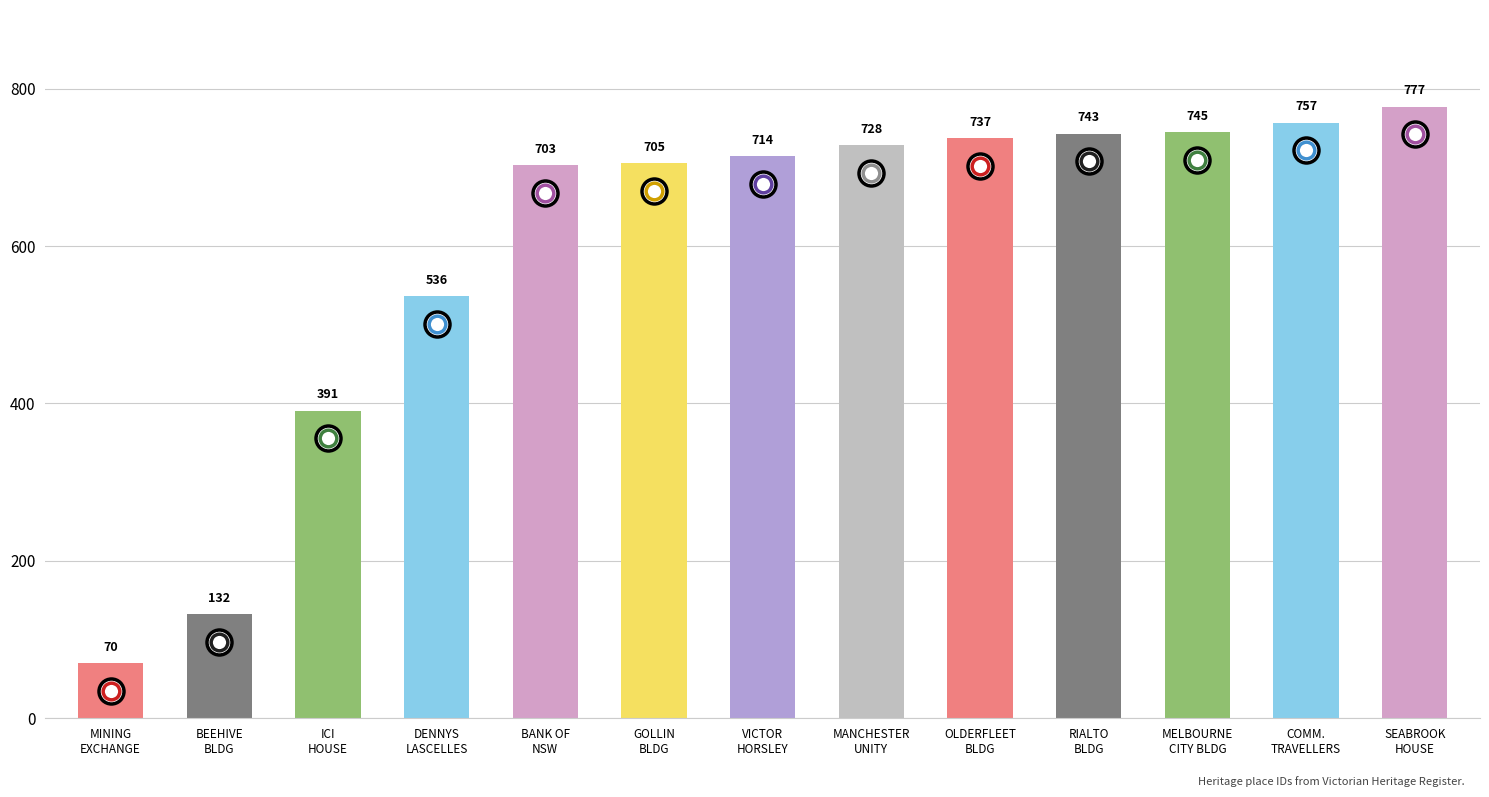

How many values are below 714?

6